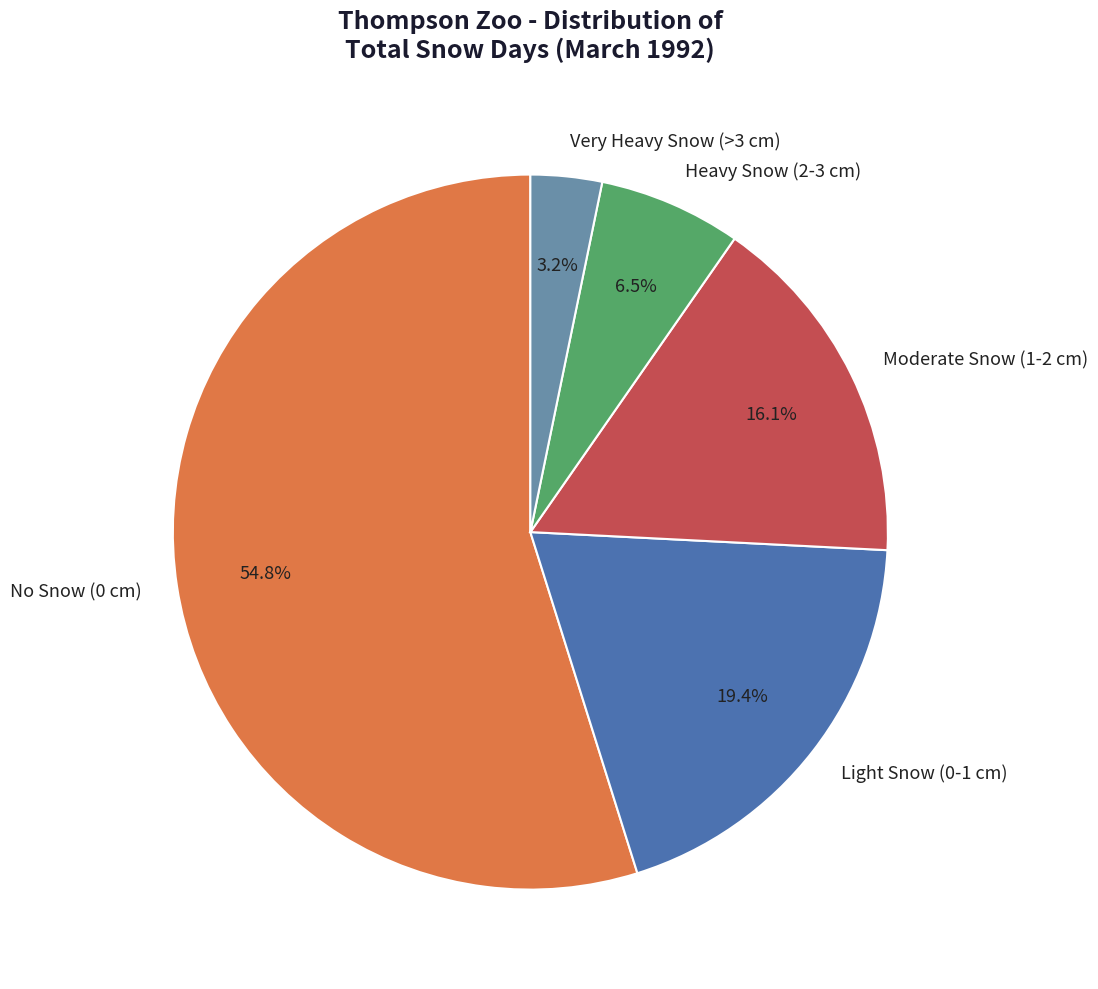

How many segments does this pie chart have?

5